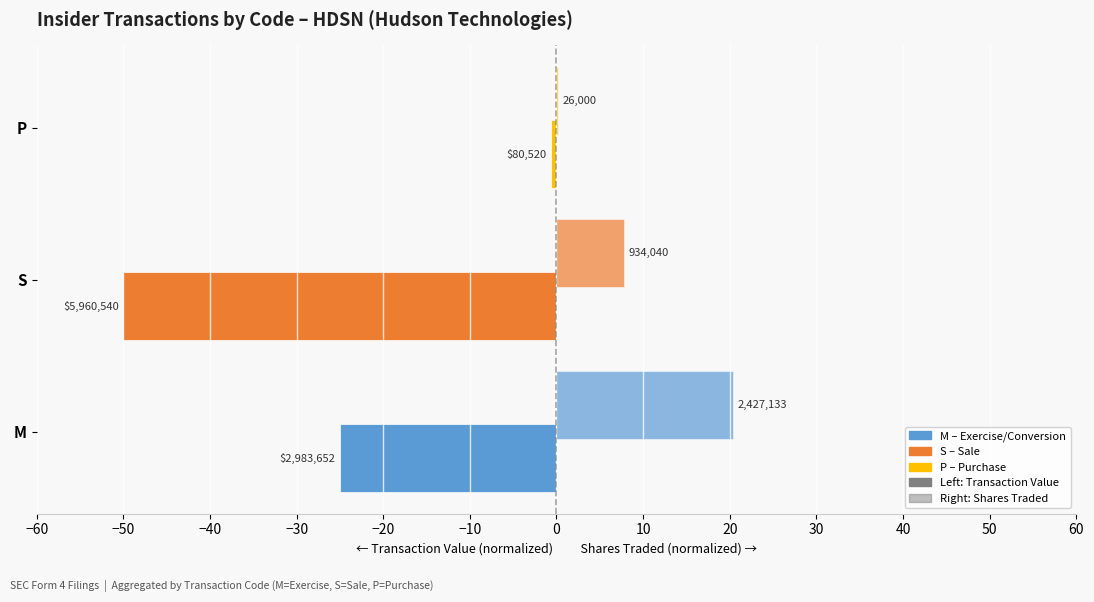

How many series are shown in this chart?

2